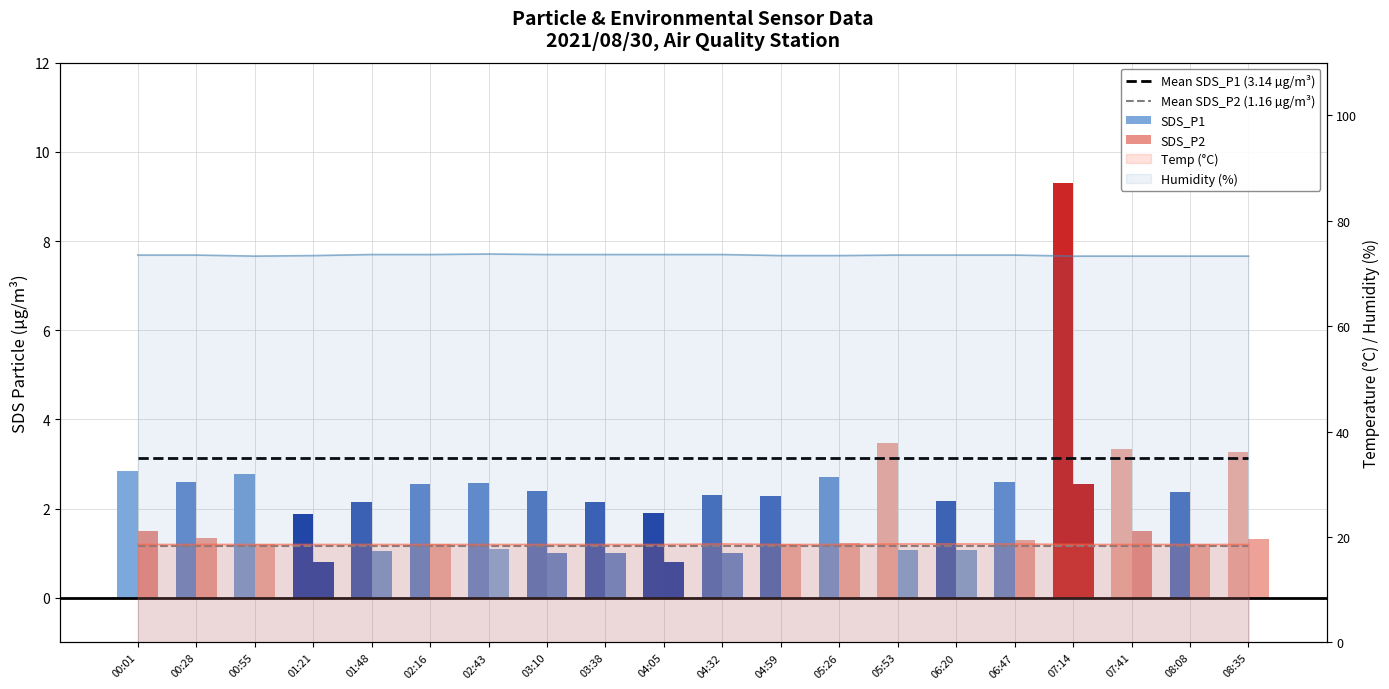

What is the difference between the SDS_P2 values at 03:10 and 04:59?

0.2